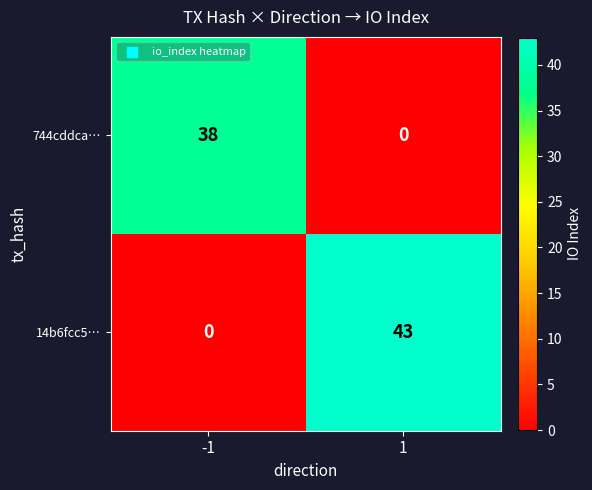

What is the greatest value displayed?

43